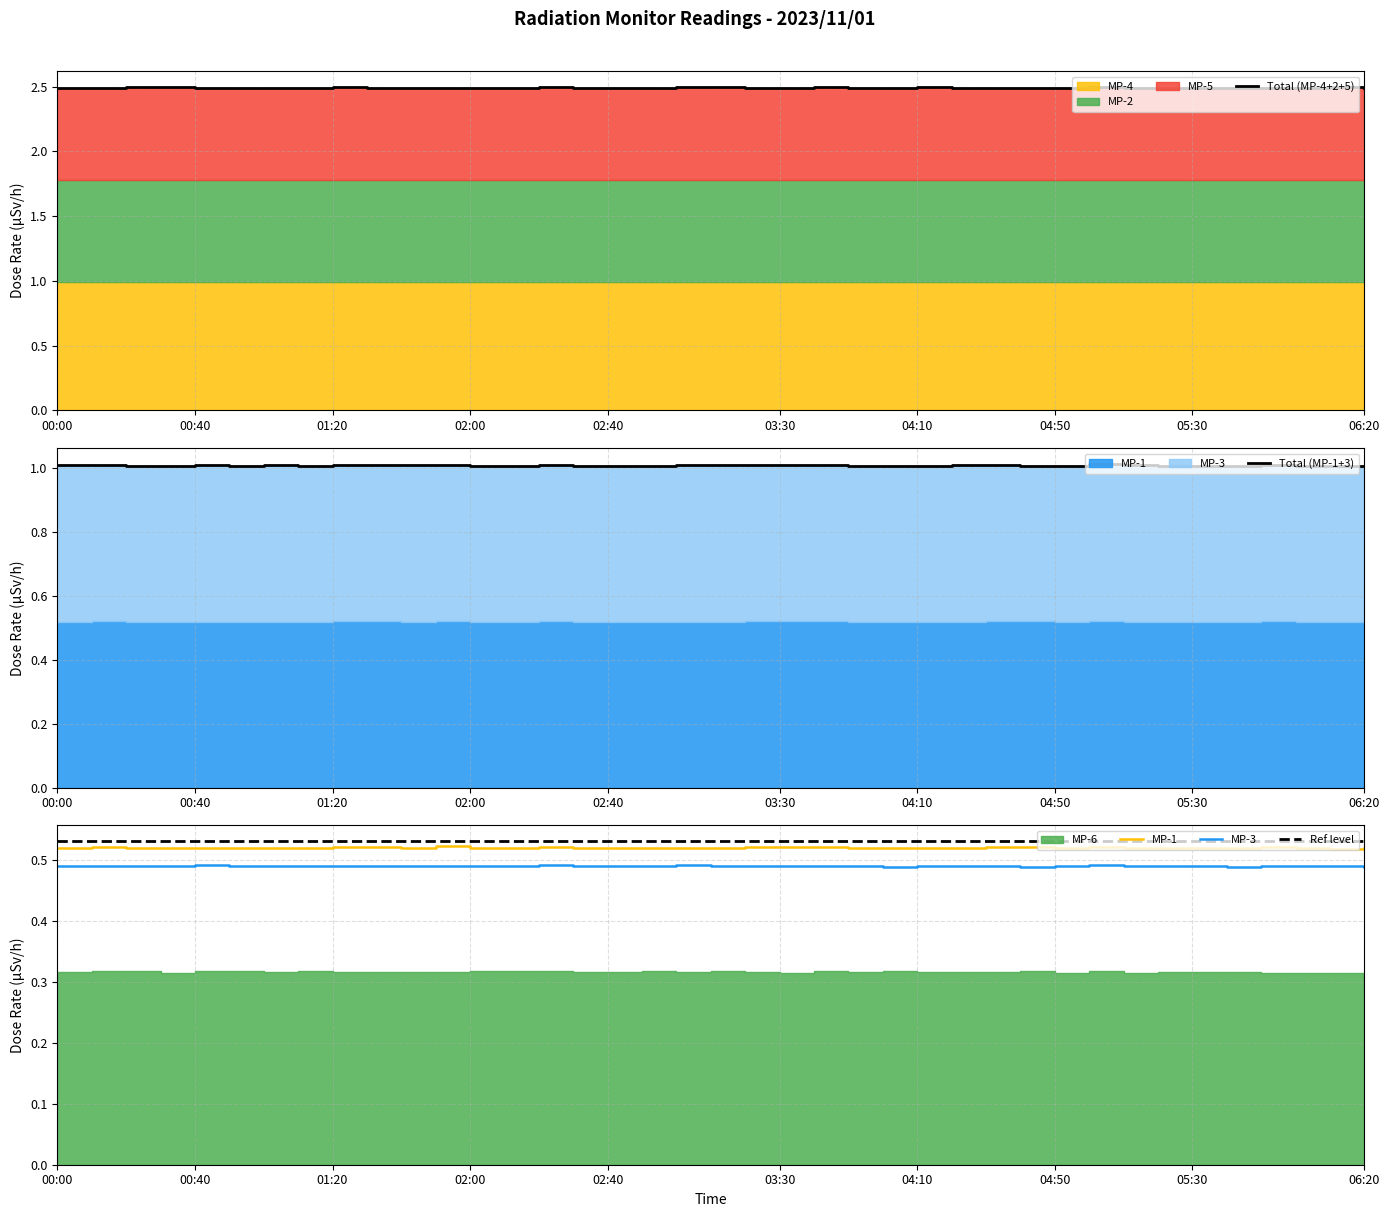

What is the value of the MP-1 point at the 21st from the left?

0.5